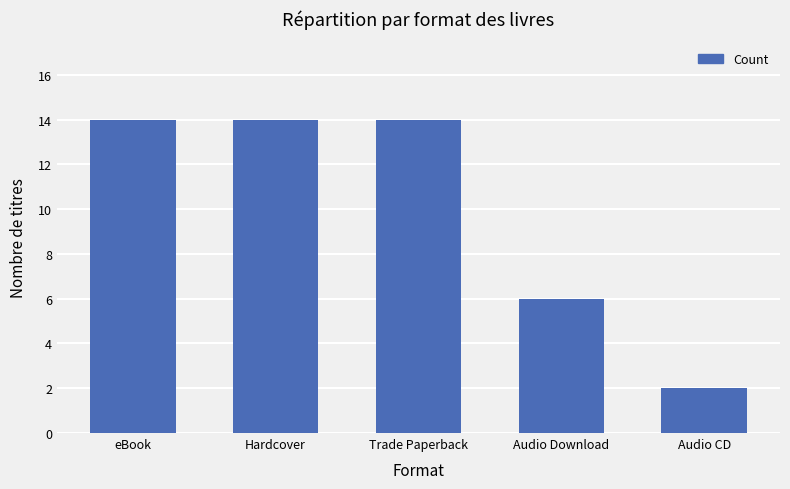

The chart shows a value of 14 at Trade Paperback. True or false?

True